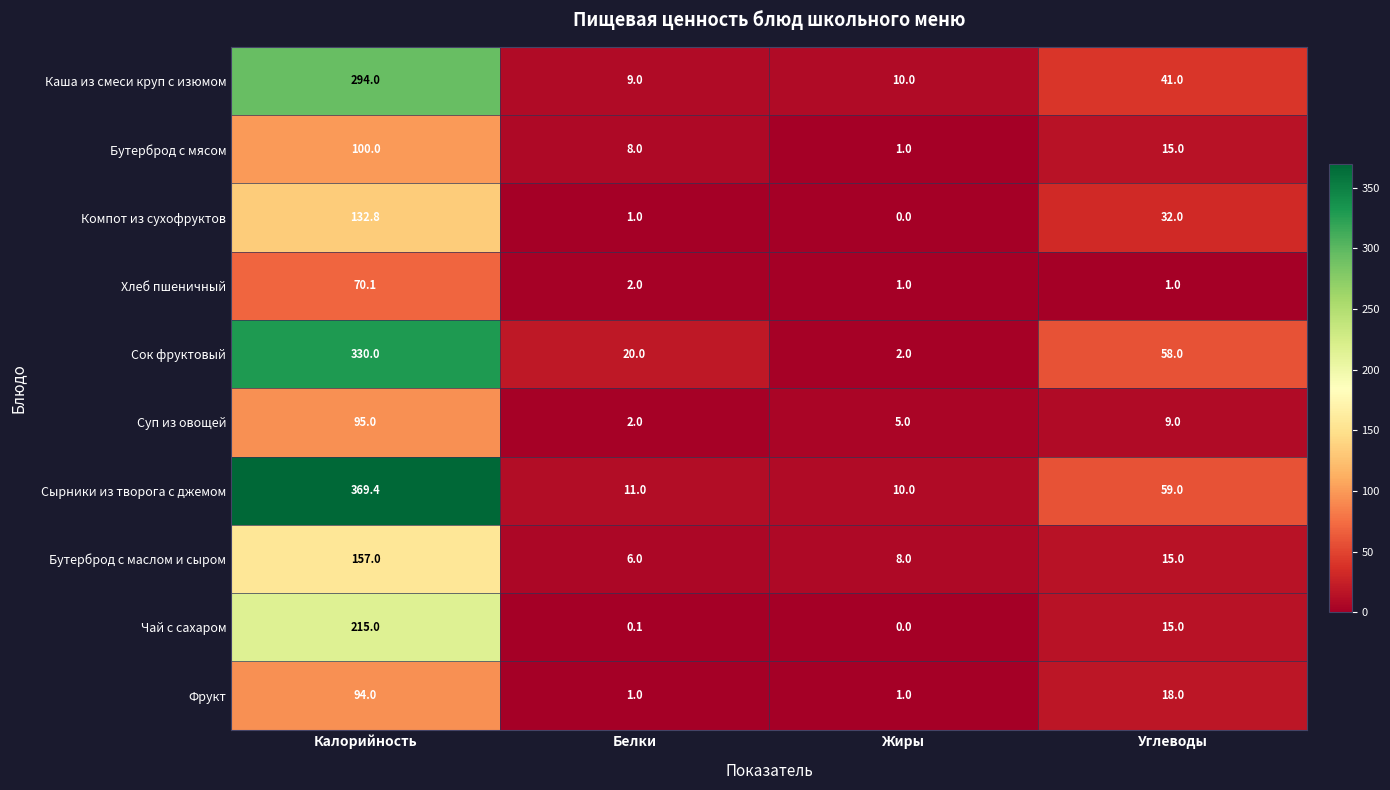

Is it true that Чай с сахаром equals 0.1 at Белки?

True